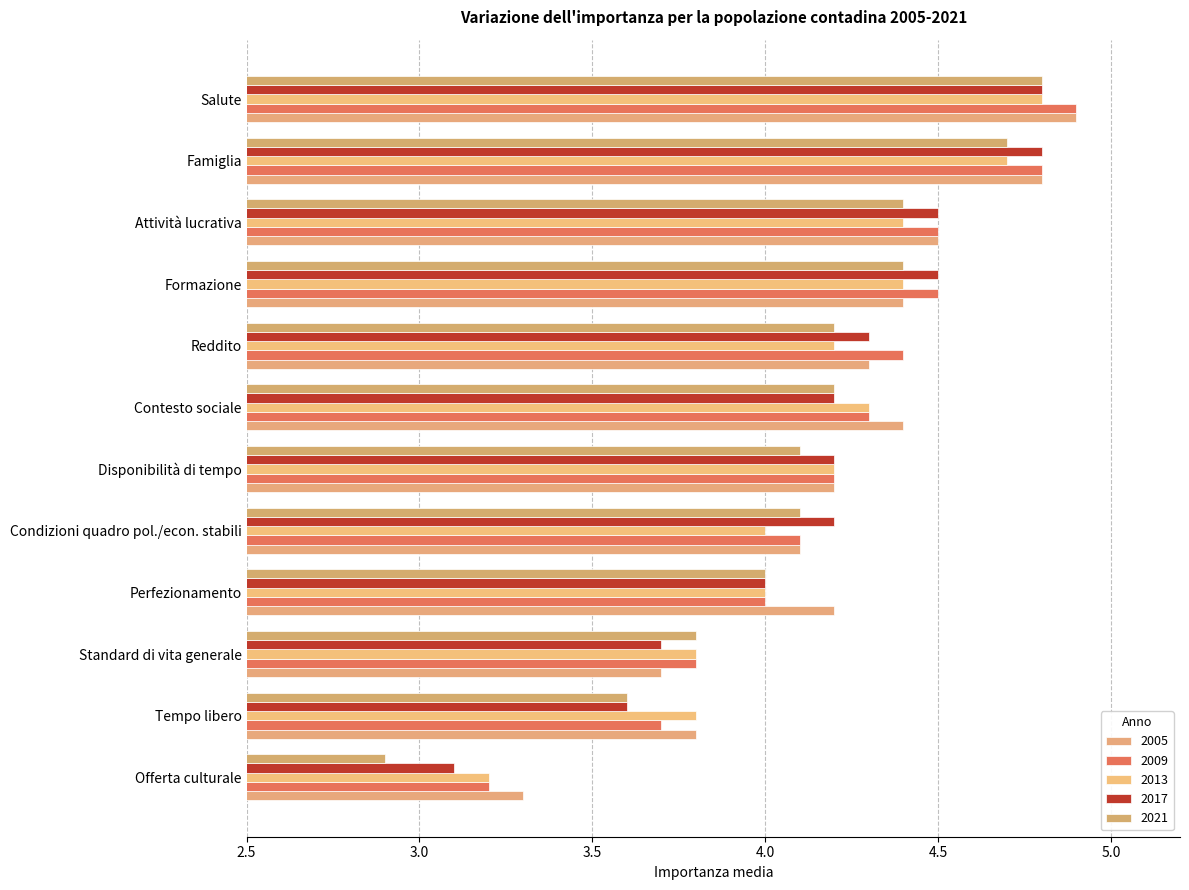

What is the difference between the 2017 values at Offerta culturale and Salute?

1.7